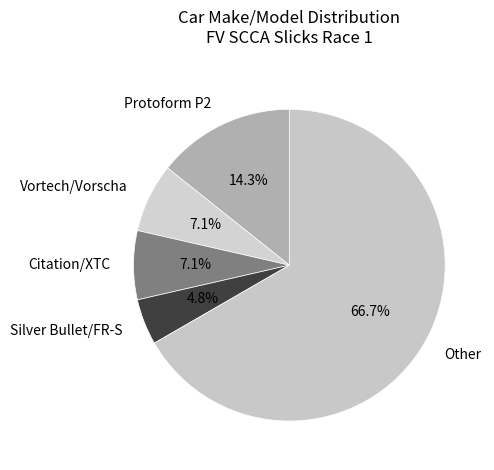

Is the sum of Vortech and Protoform P2 greater than half?

No